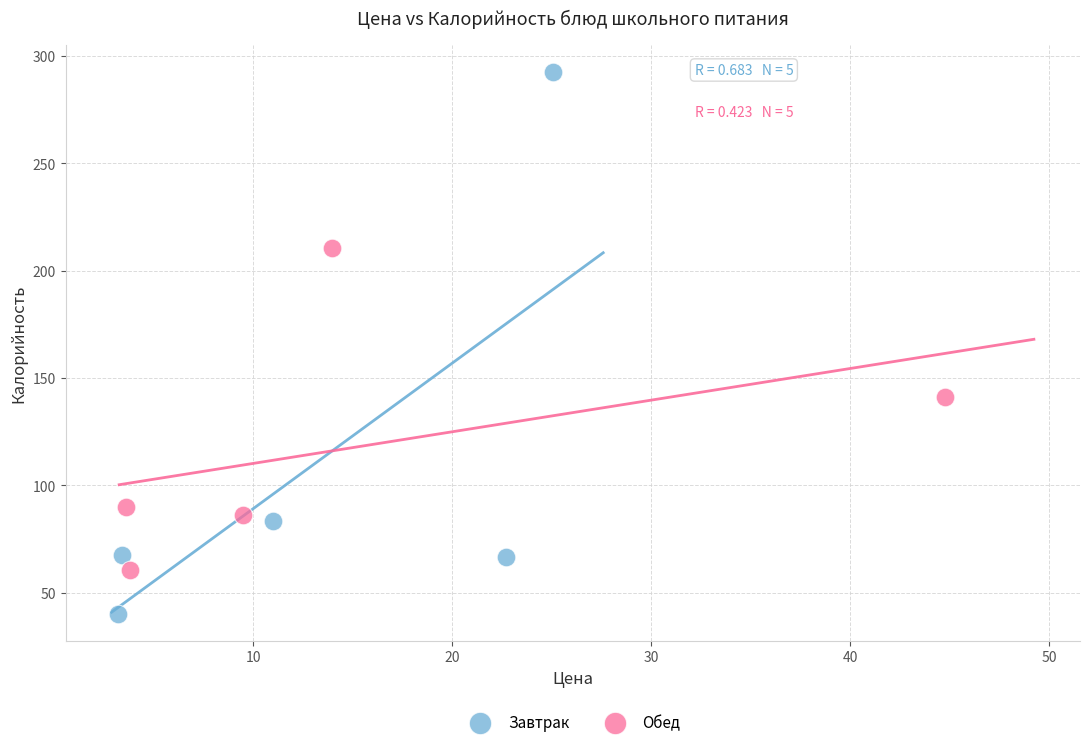

Which series contains the lowest Y value?

Завтрак